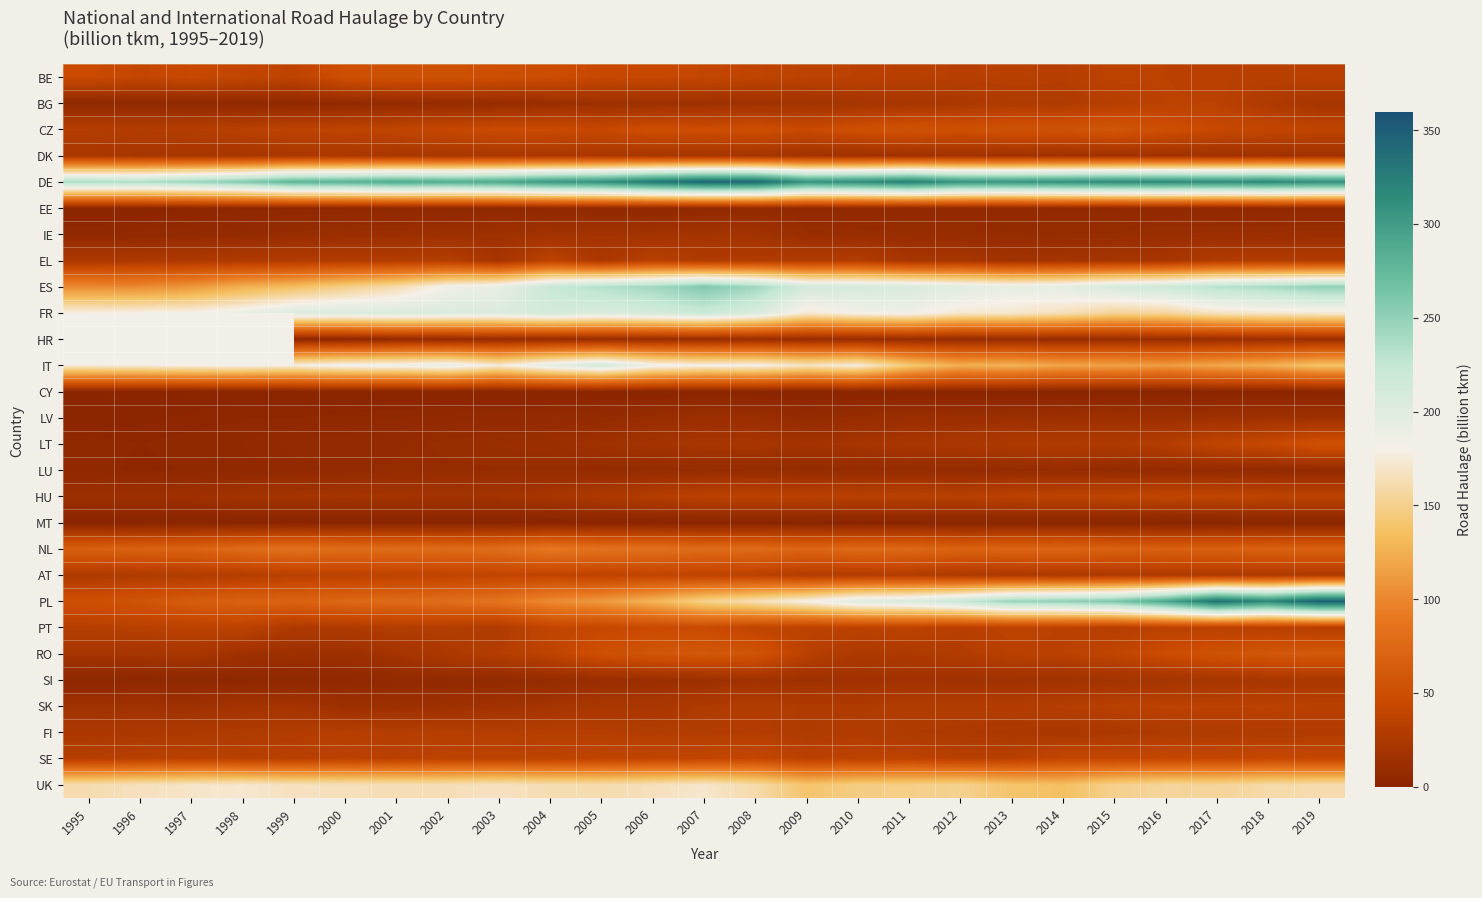

Is it true that UK equals 281.1 at 1997?

False